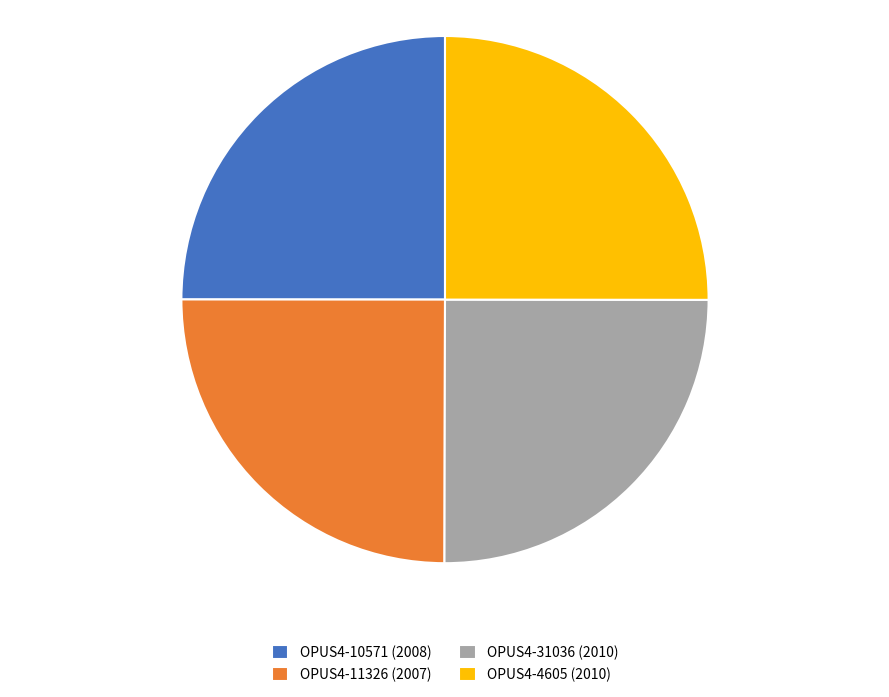

Is OPUS4-4605 (2010) the majority of the pie?

No